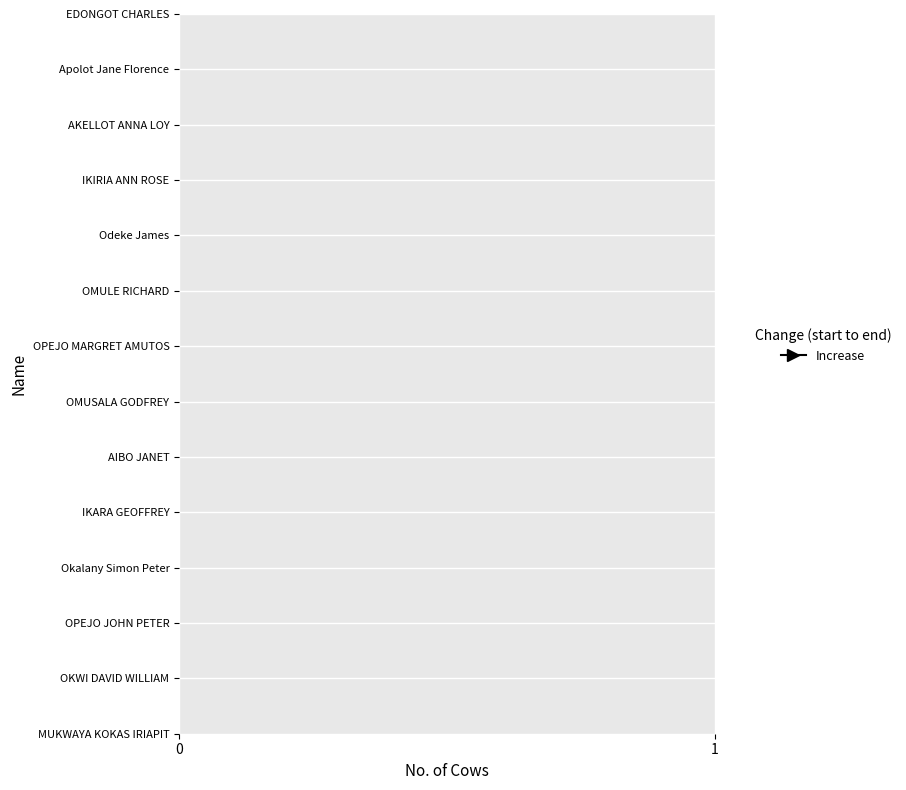

True or false: start_cows has a value of 11 at Okalany Simon Peter.

False